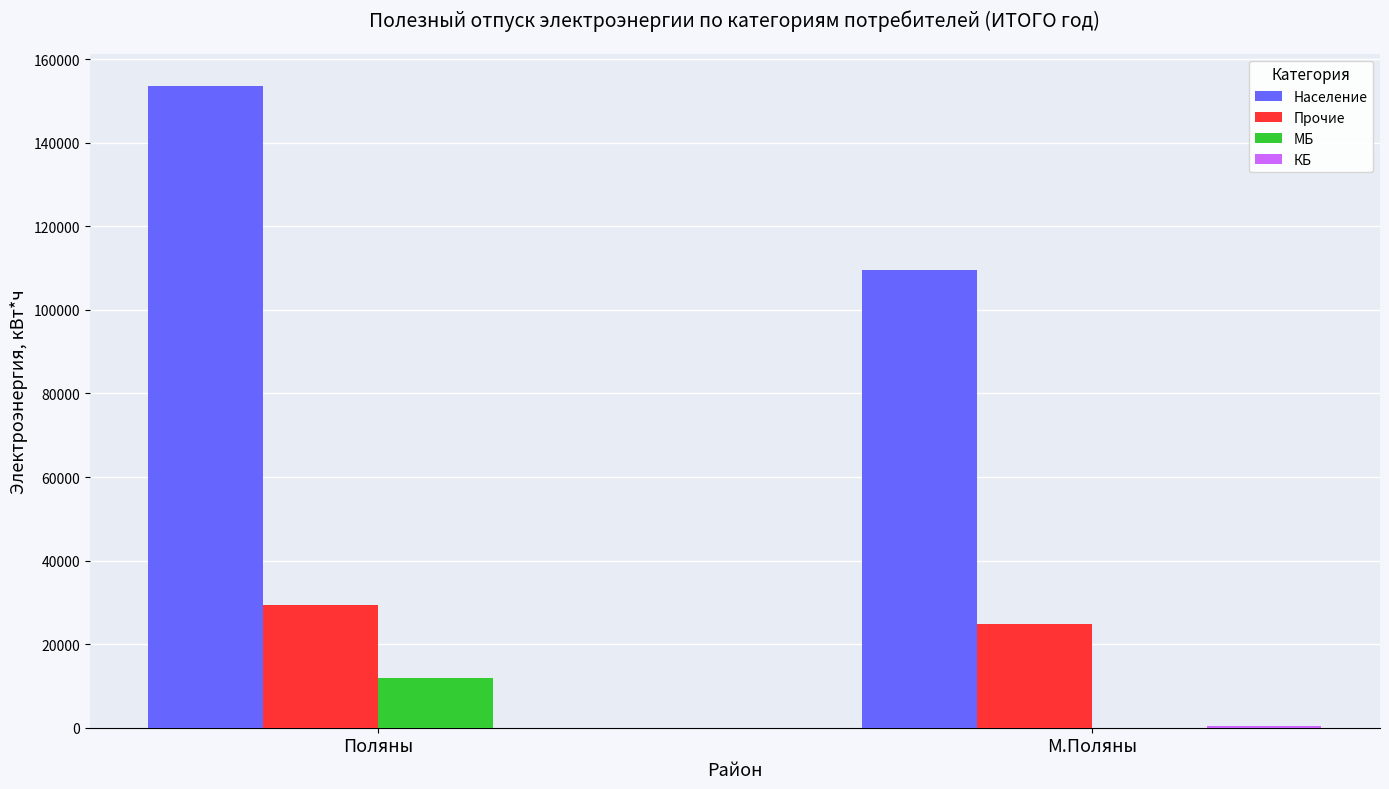

Where is МБ nearest to the value 5994?

М.Поляны